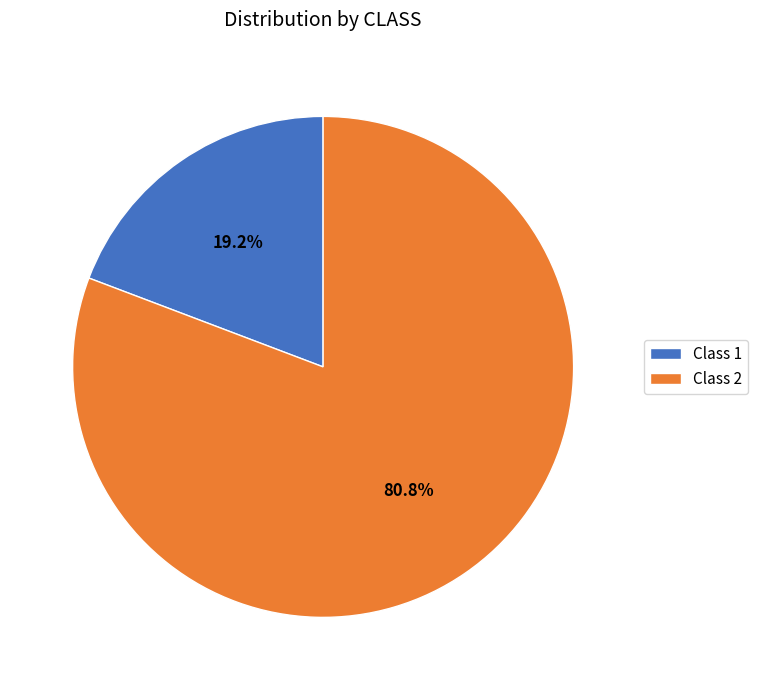

How many slices are in this pie chart?

2